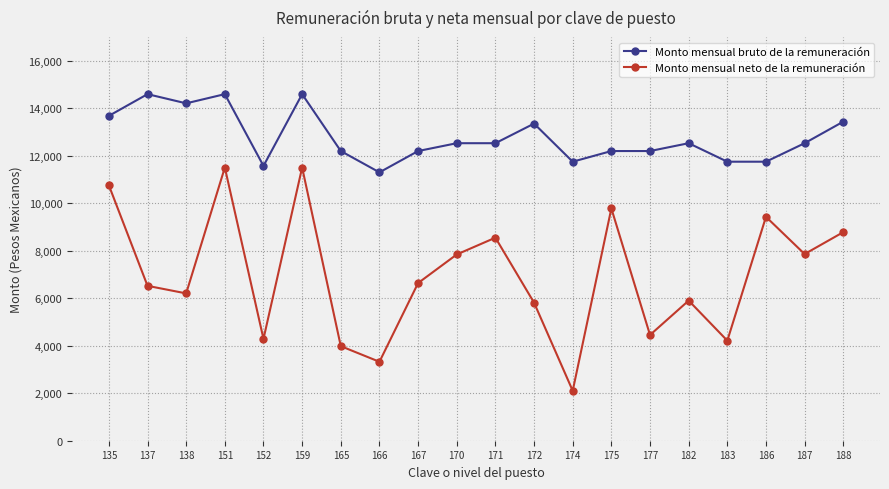

What is the difference between the Monto mensual neto de la remuneración values at 183 and 167?

2425.2